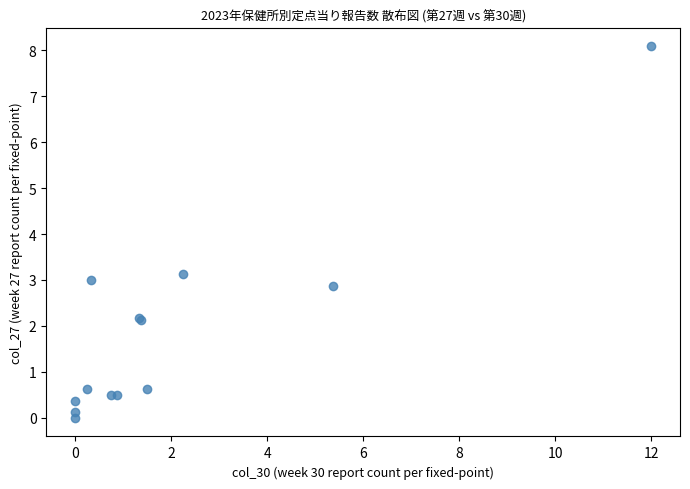

What Y value in the scatter plot is closest to 4?

3.1